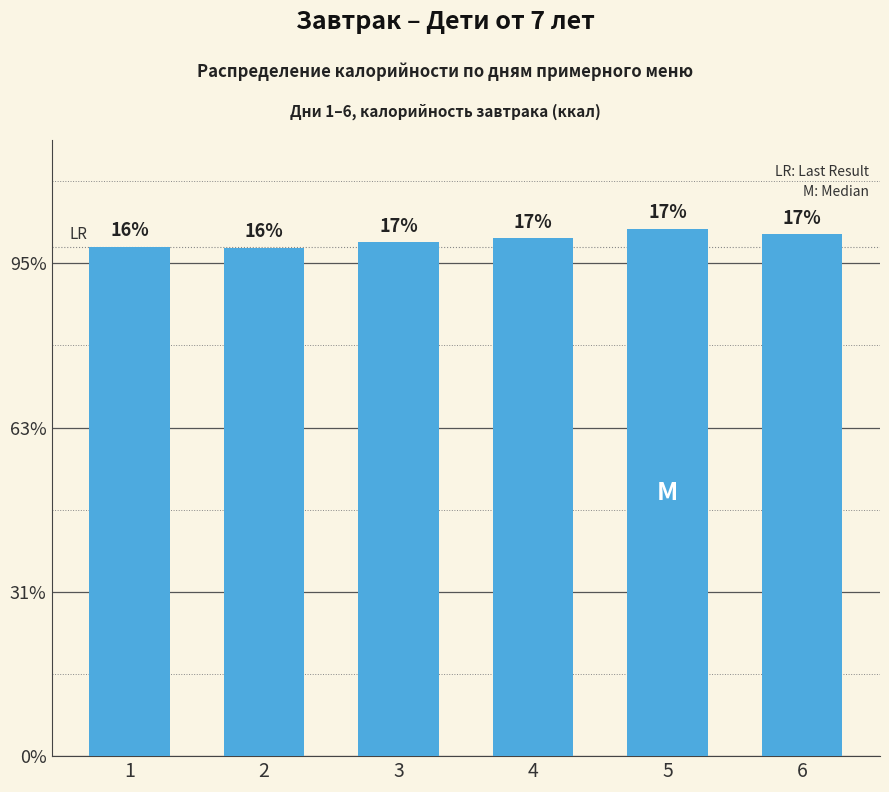

Does the chart contain any negative values?

No